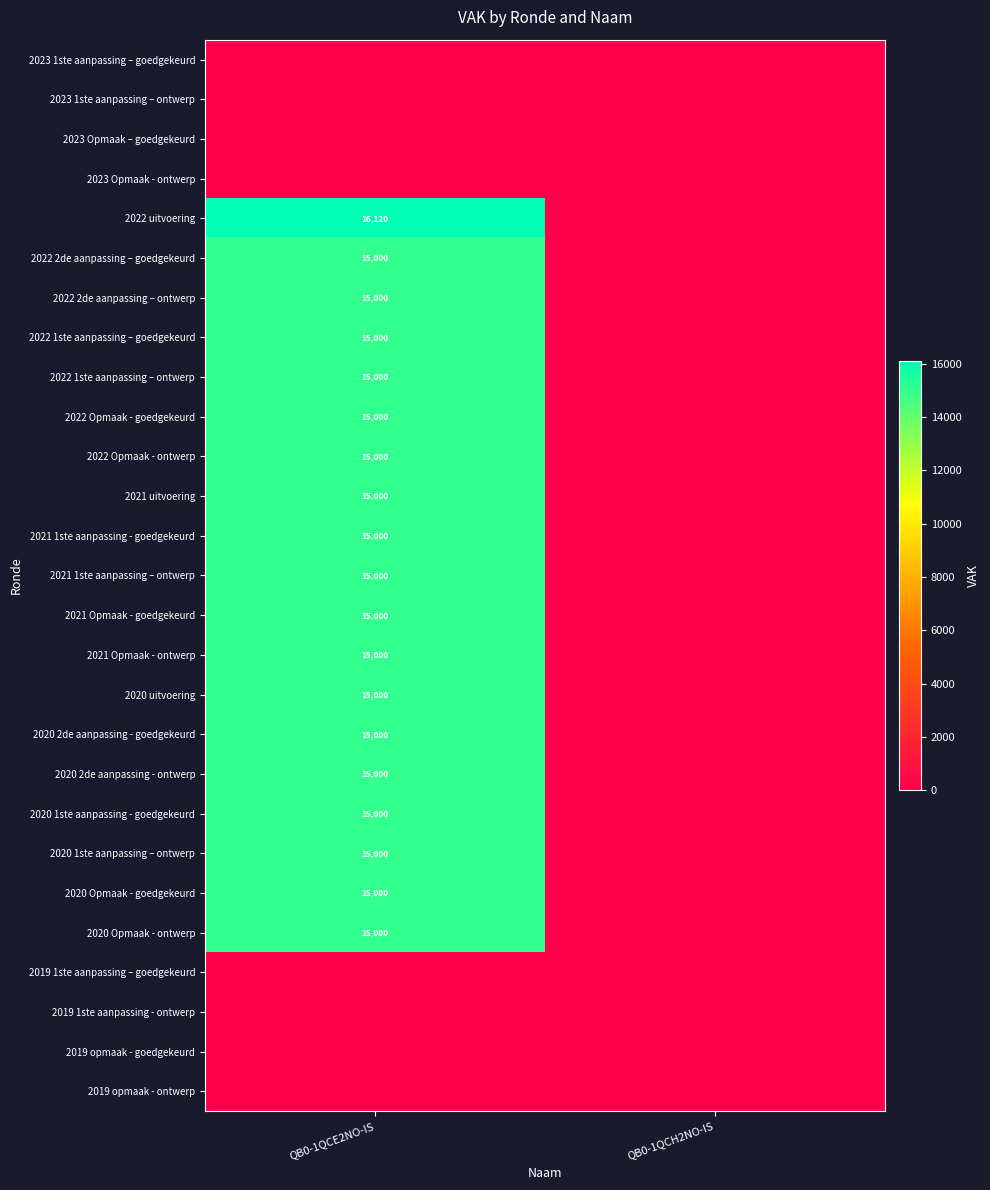

The value of 2022 uitvoering at QB0-1QCE2NO-IS is 21765. True or false?

False